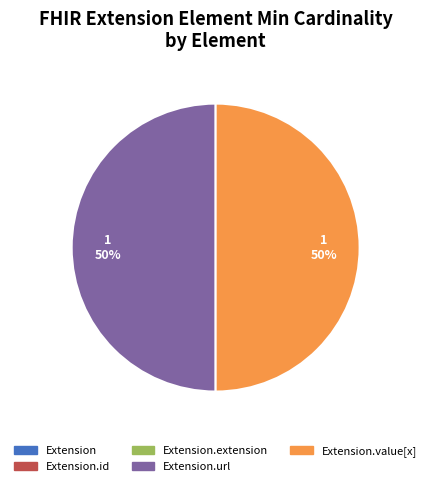

To the nearest percent, what is the average slice percentage?

20%